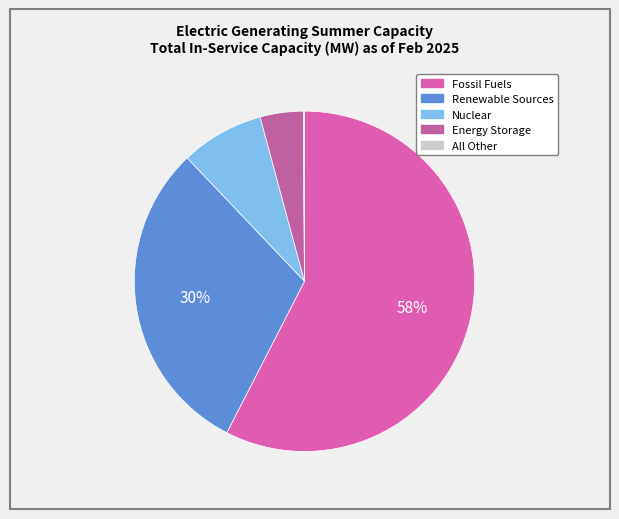

Which category has the biggest portion of the pie?

Fossil Fuels